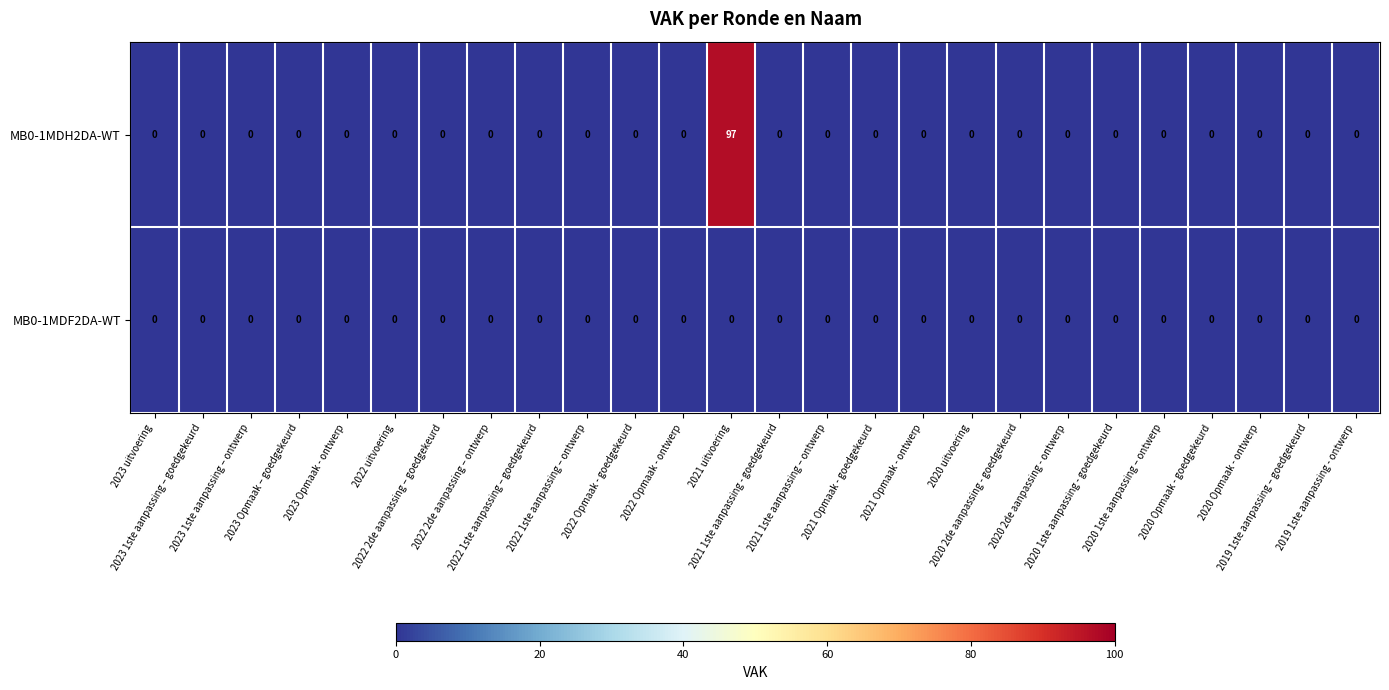

Count the number of data series in this chart.

2